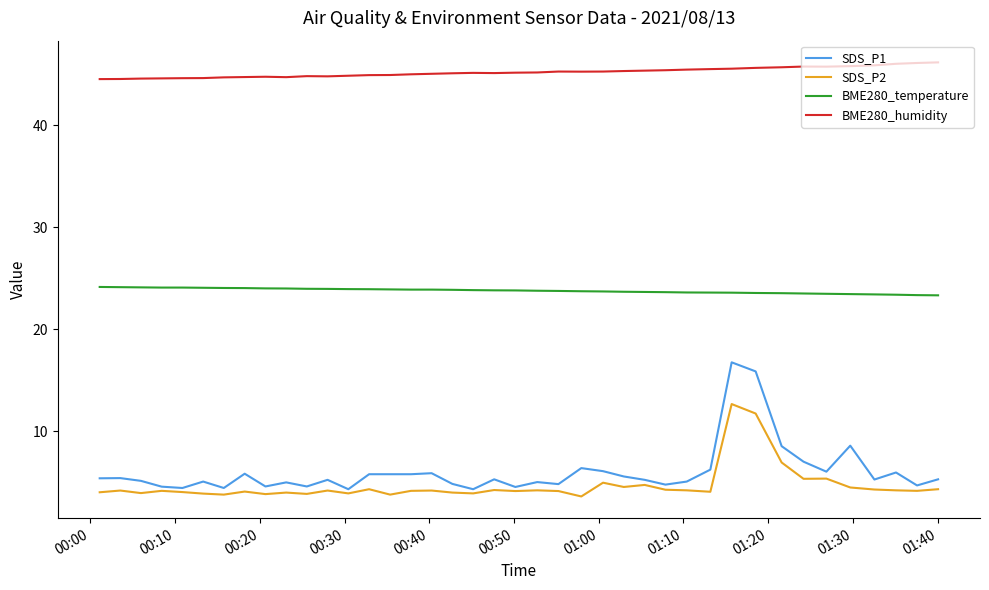

What is the maximum value for BME280_temperature?

24.2